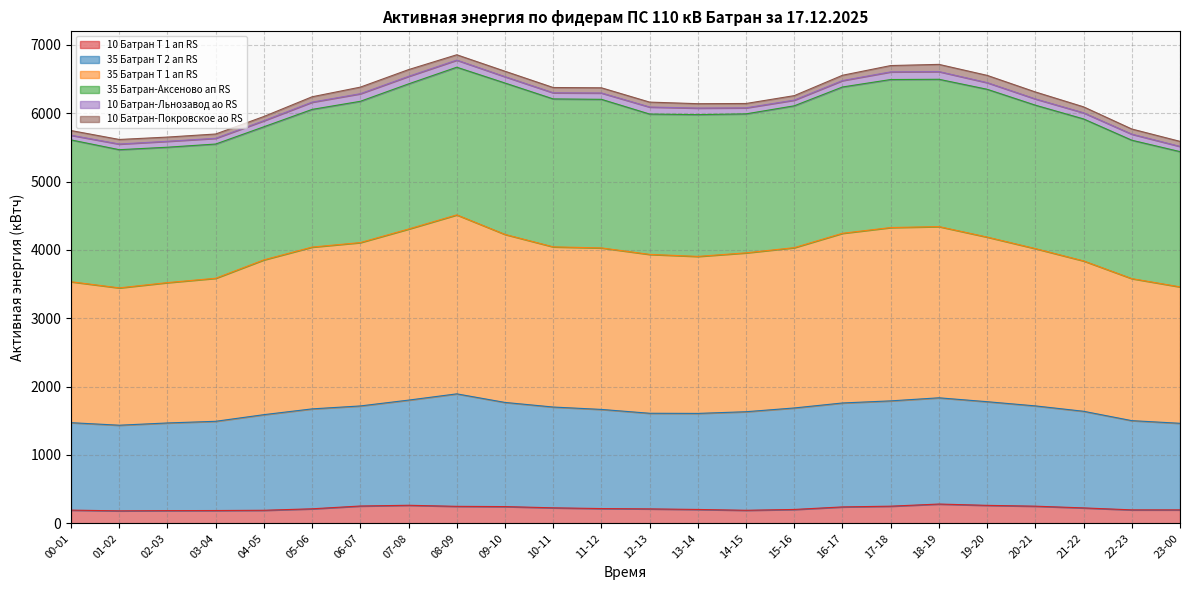

Which series has the largest range (max minus min)?

35 Батран Т 1 ап RS